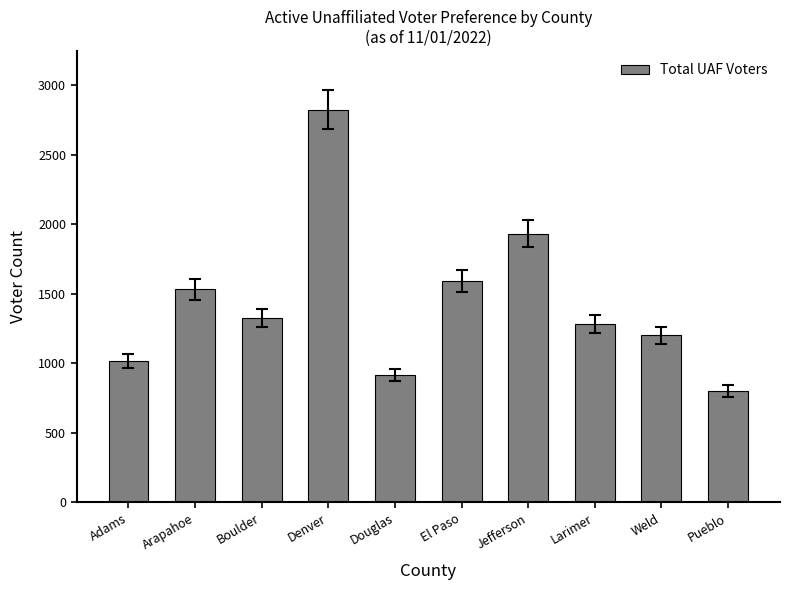

What is the approximate value at Denver?

2824